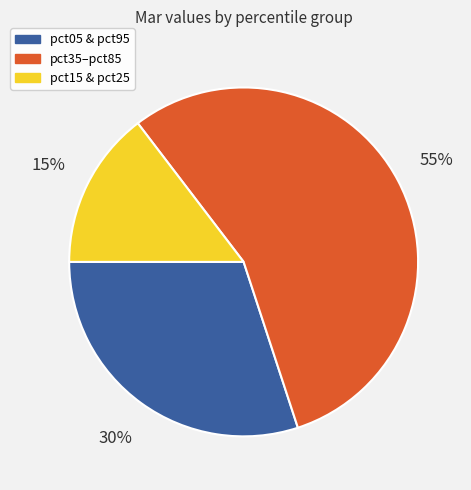

How many segments does this pie chart have?

3